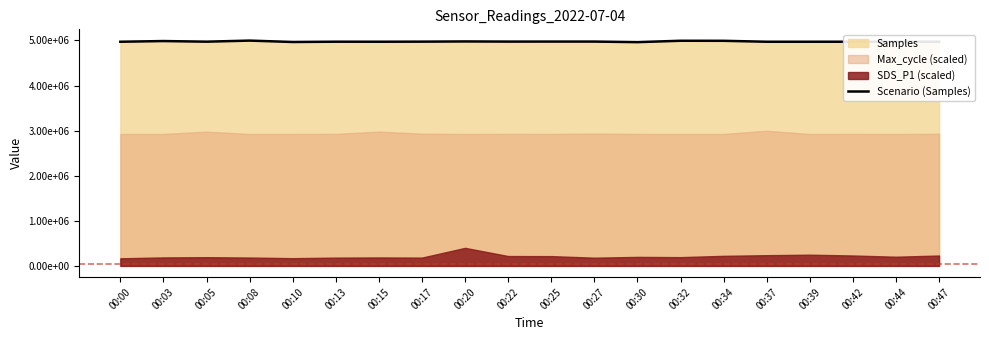

Which category has the highest value across all series?

00:08